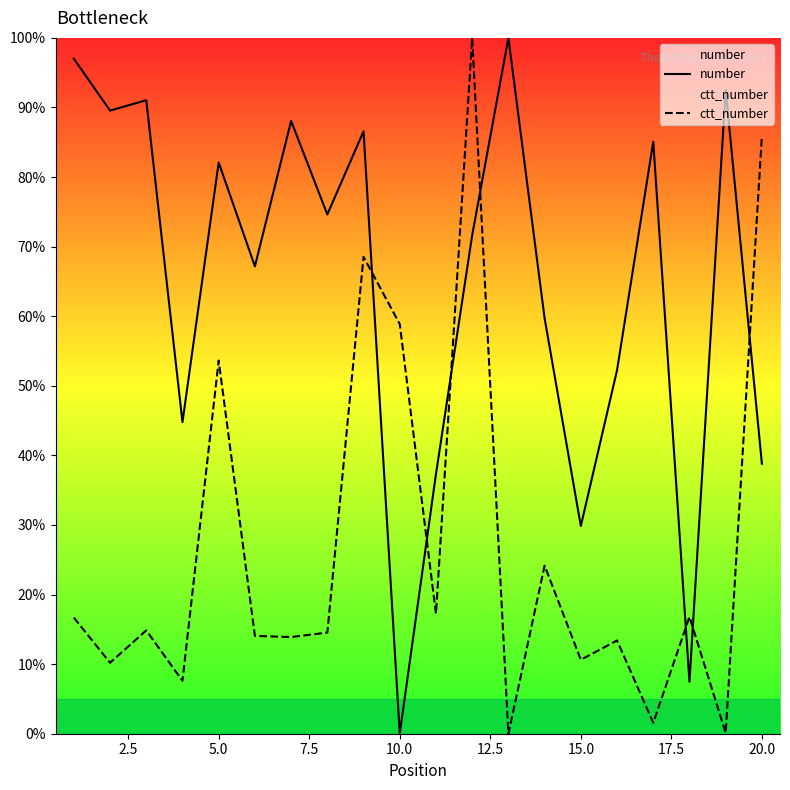

What is the greatest value displayed?

100.0